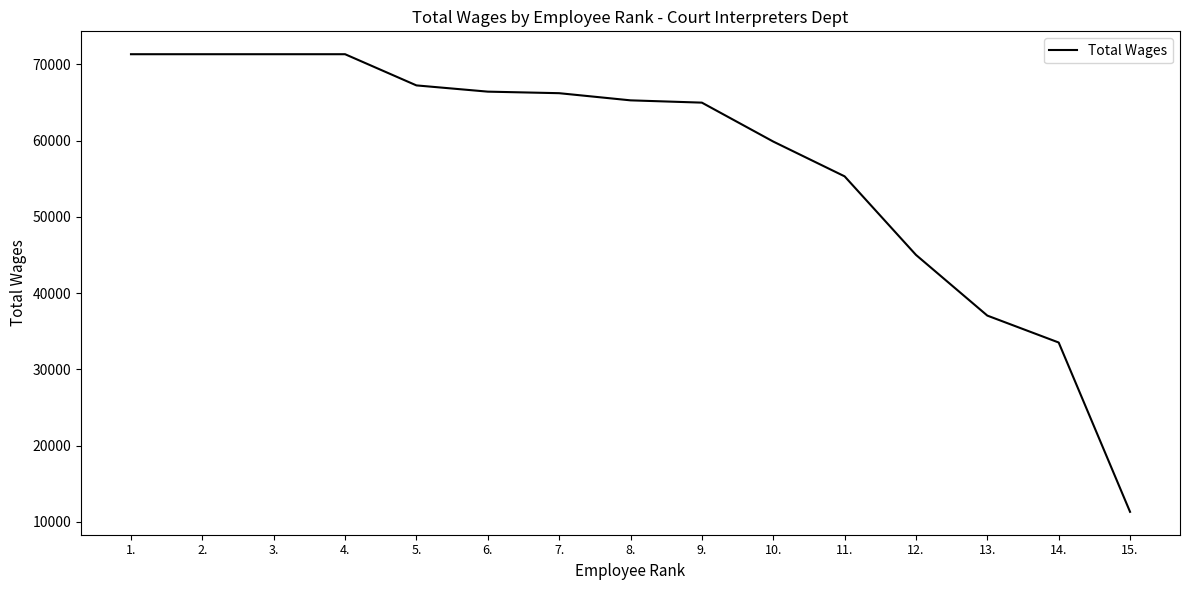

The value at 15. is 4218. True or false?

False